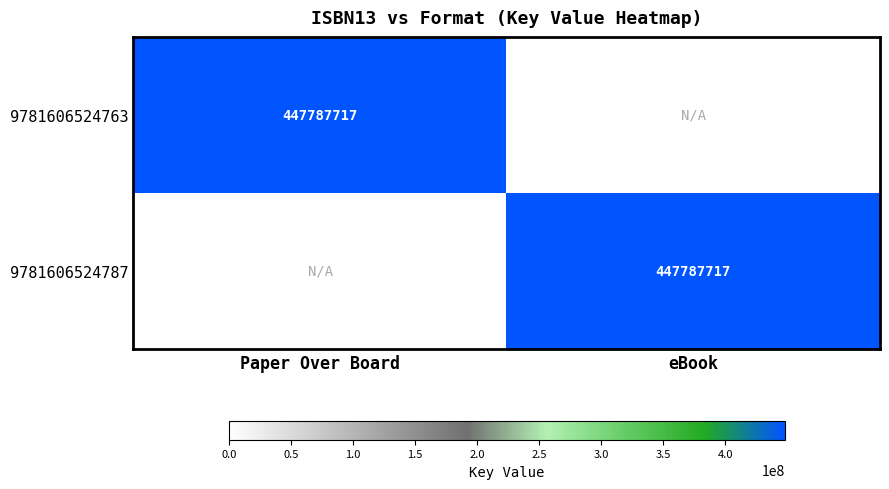

The value of 9781606524763 at Paper Over Board is 447787717. True or false?

True